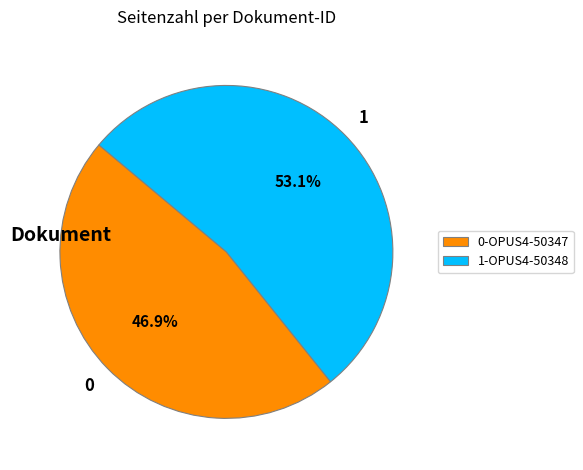

What is the ratio of the value at 1-OPUS4-50348 to the value at 0-OPUS4-50347?

1.1